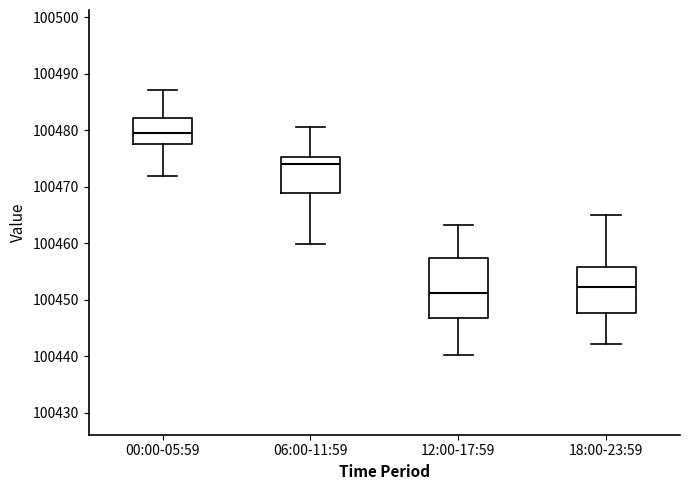

Where does the upper whisker of the box for 06:00-11:59 end on the y-axis? The values are not printed on the chart, so give them approximately, as read against the axis.

100481